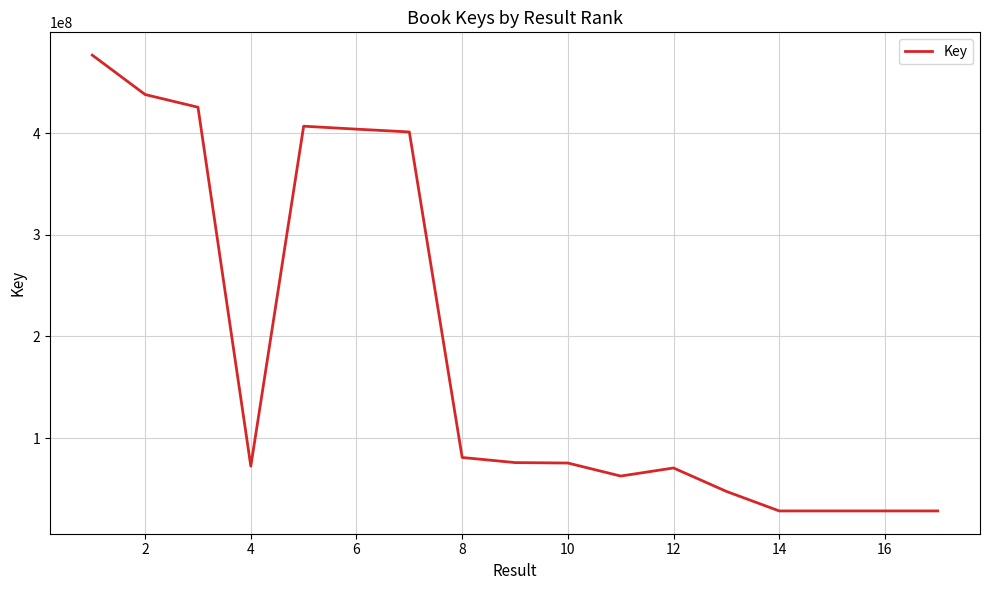

What is the difference between the maximum and minimum values?

448218639